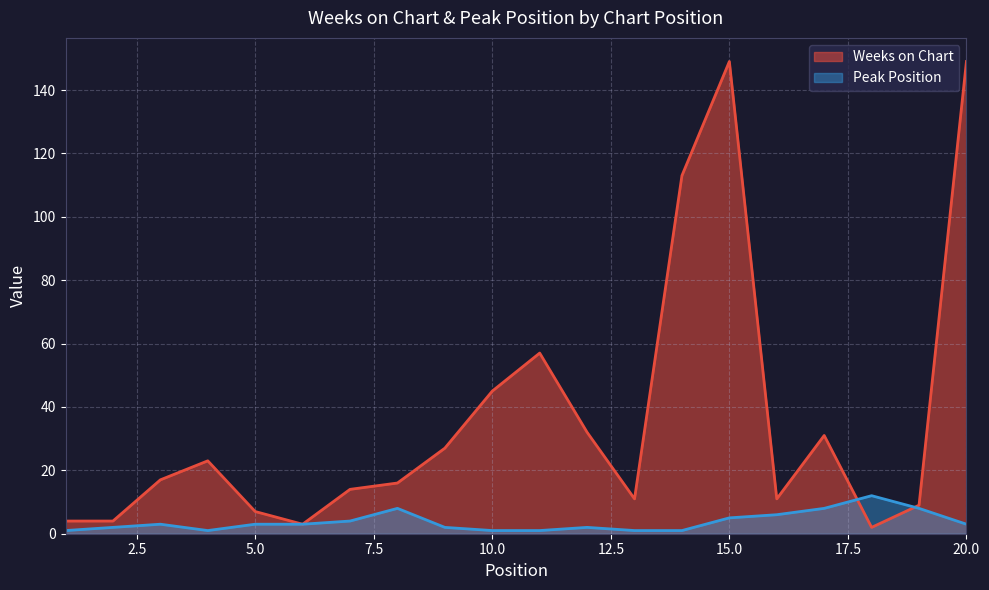

True or false: Peak Position and Weeks on Chart intersect in this chart.

True